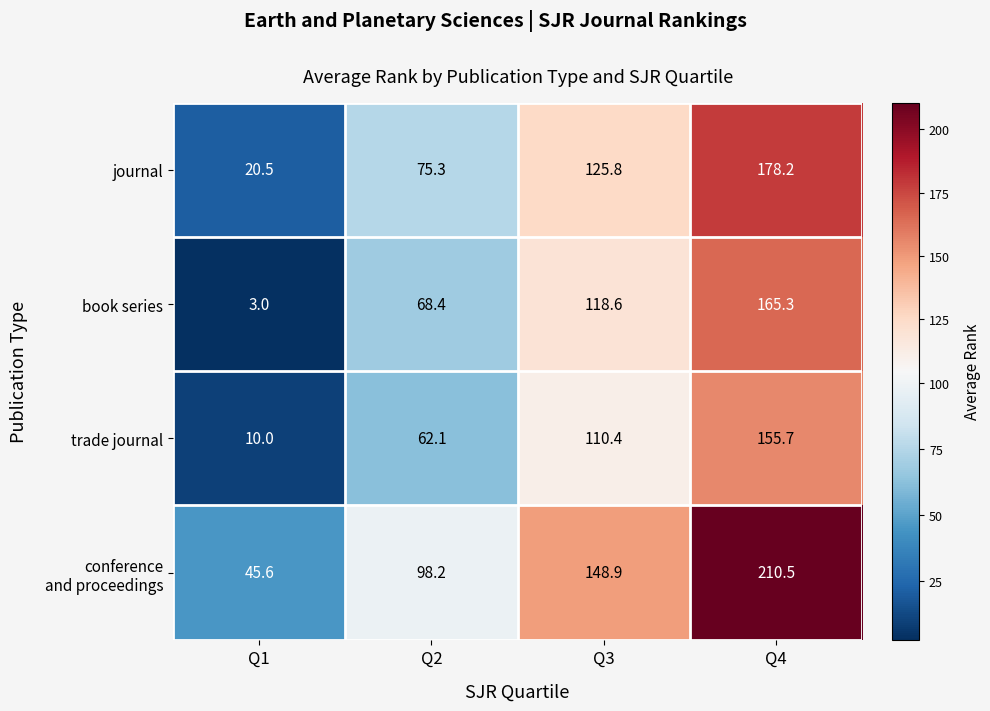

Between Q1 and Q2, which series saw the biggest shift?

book series